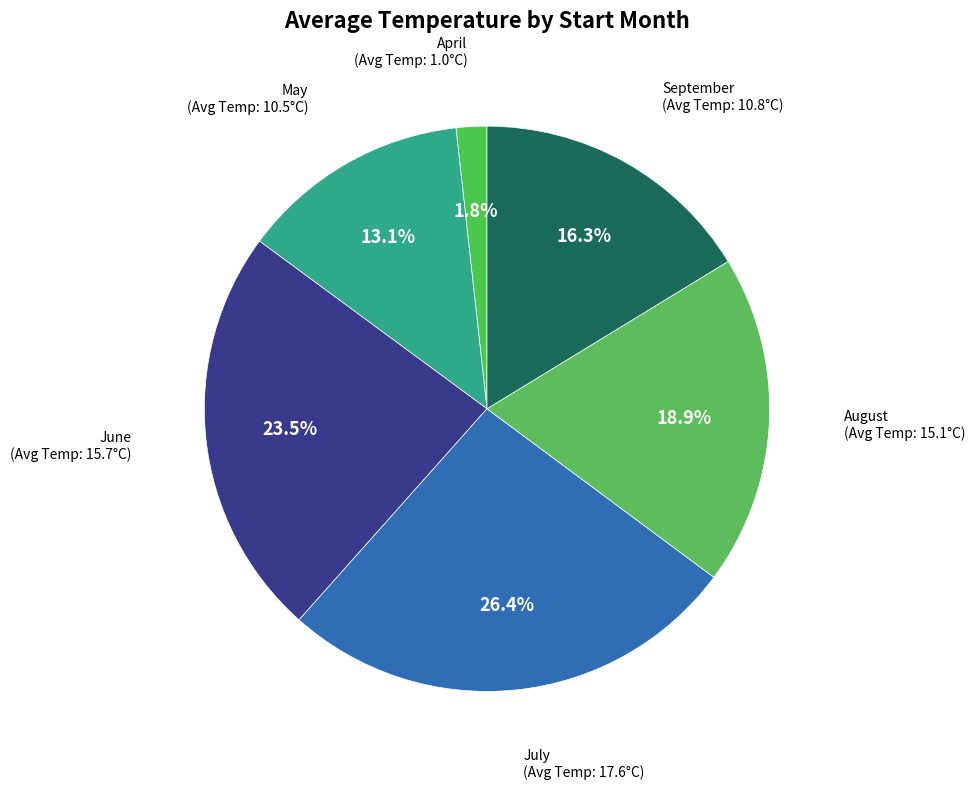

How many slices are in this pie chart?

6